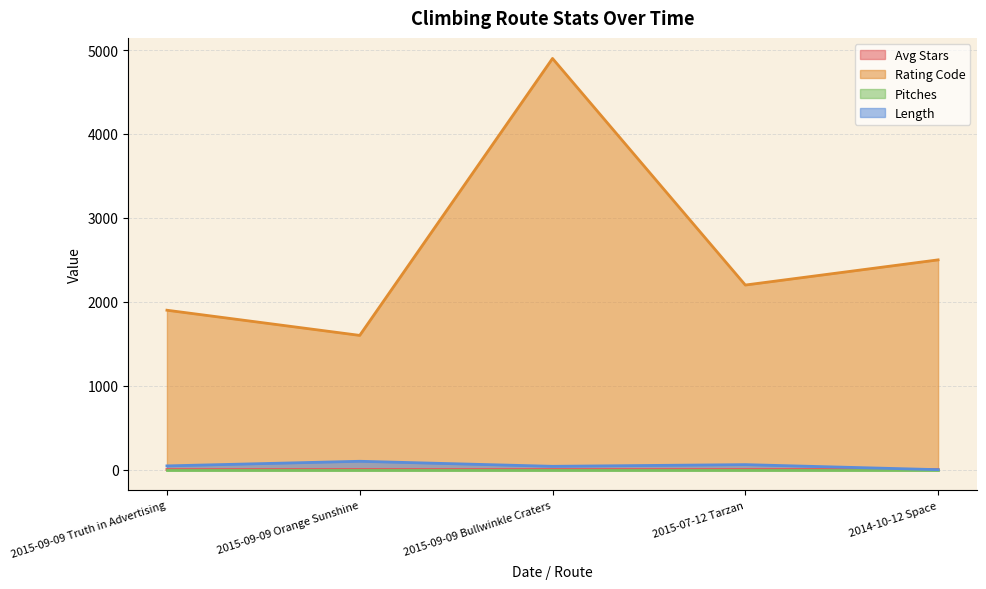

Between 2015-09-09 Orange Sunshine and 2015-09-09 Bullwinkle Craters, which is larger?

2015-09-09 Orange Sunshine